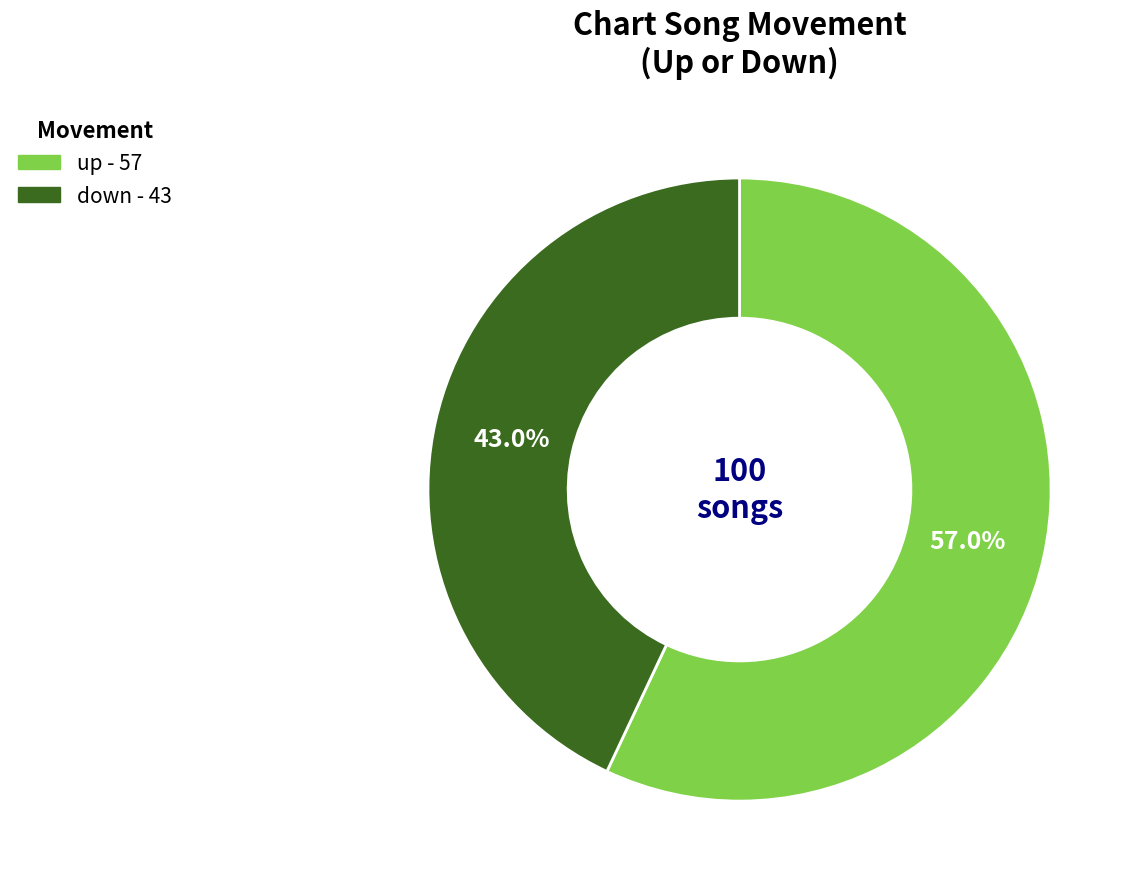

To the nearest percent, what is the difference between the up and down slice percentages?

14%